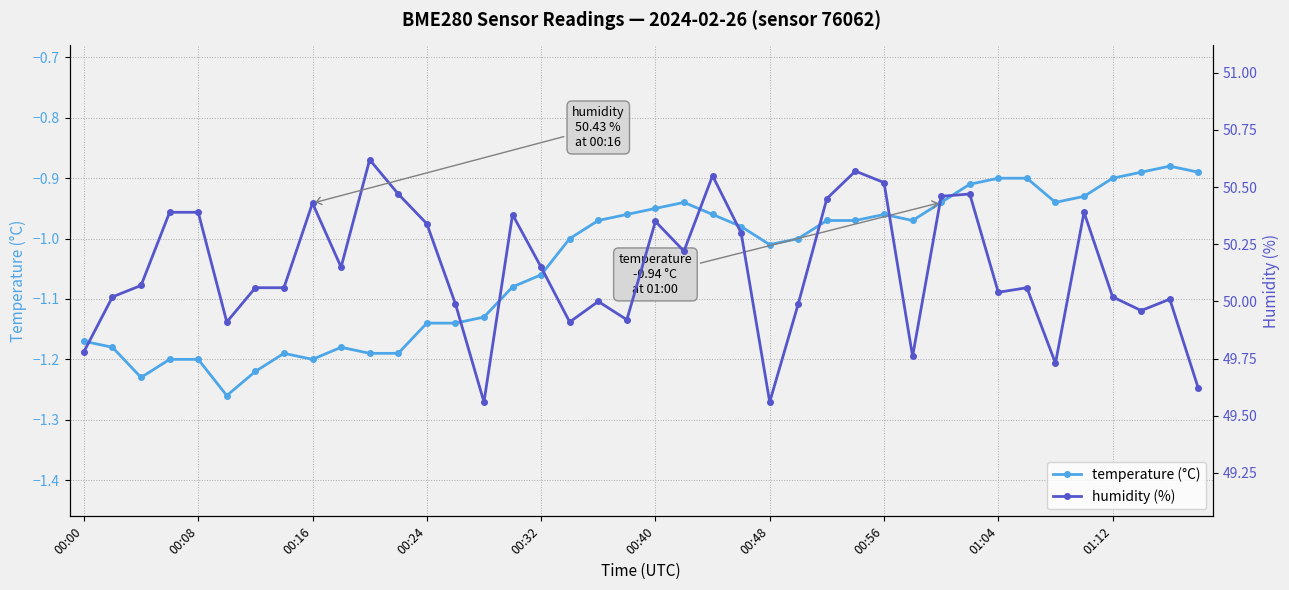

Rank the series by their maximum value, from lowest to highest.

temperature (°C), humidity (%)